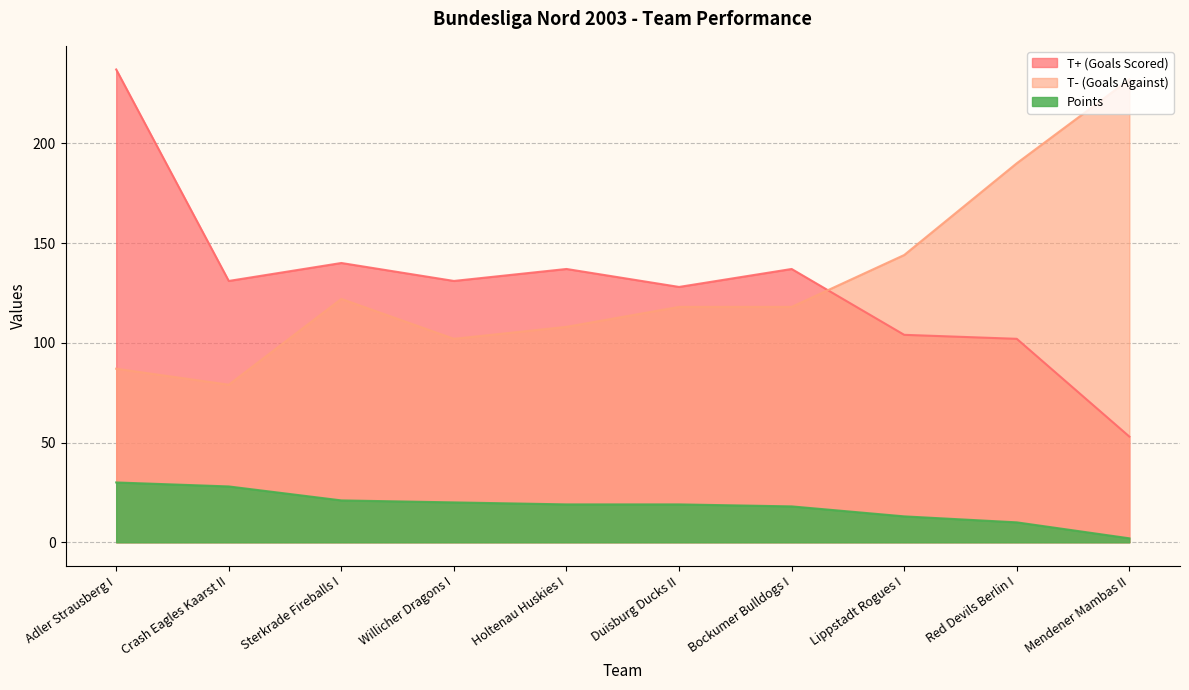

True or false: Points and T- (Goals Against) cross at least once.

False